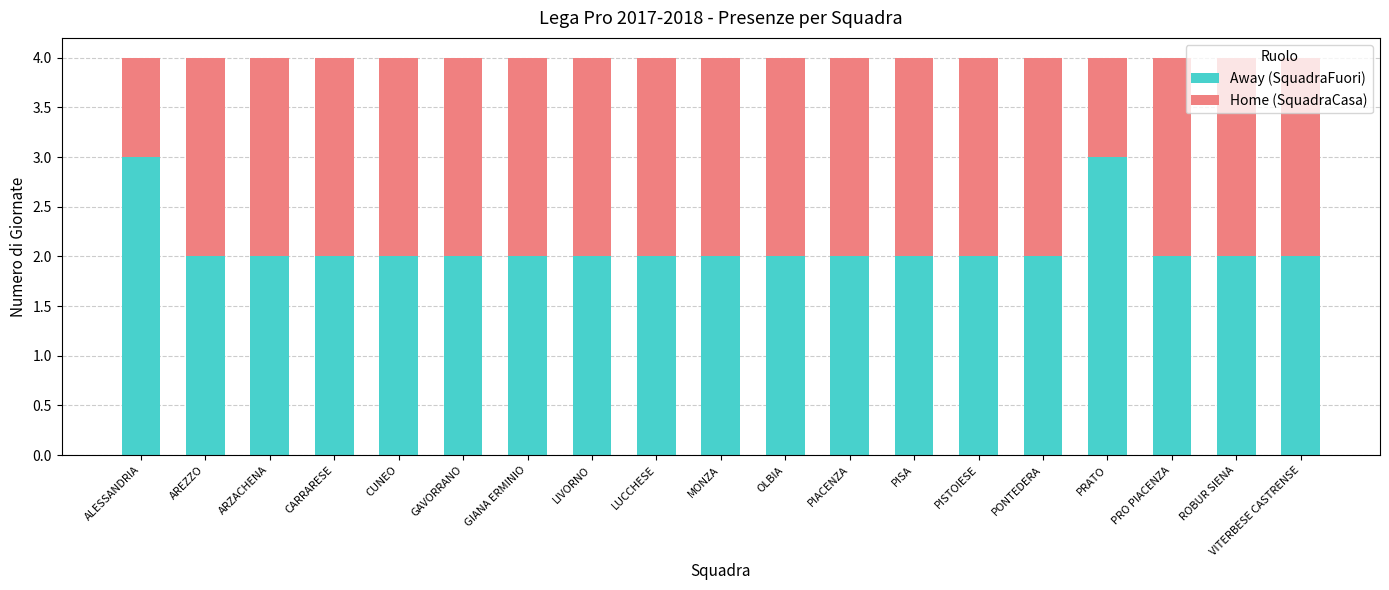

What is the total value across all series at CARRARESE?

4